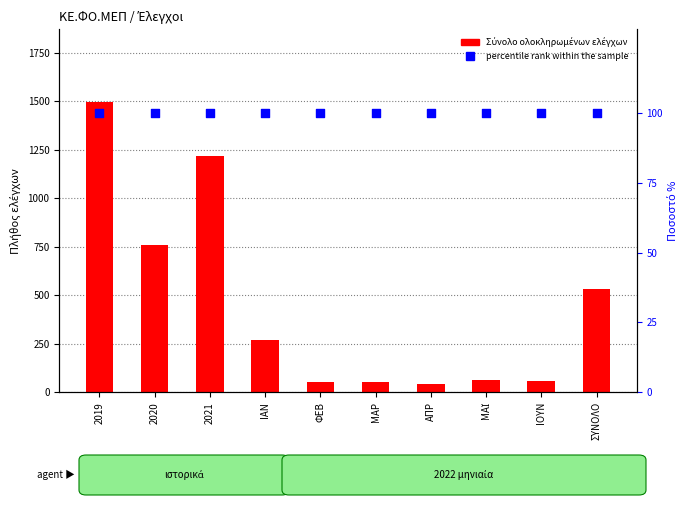

Which series reaches the minimum Y coordinate?

Σύνολο ολοκληρωμένων ελέγχων